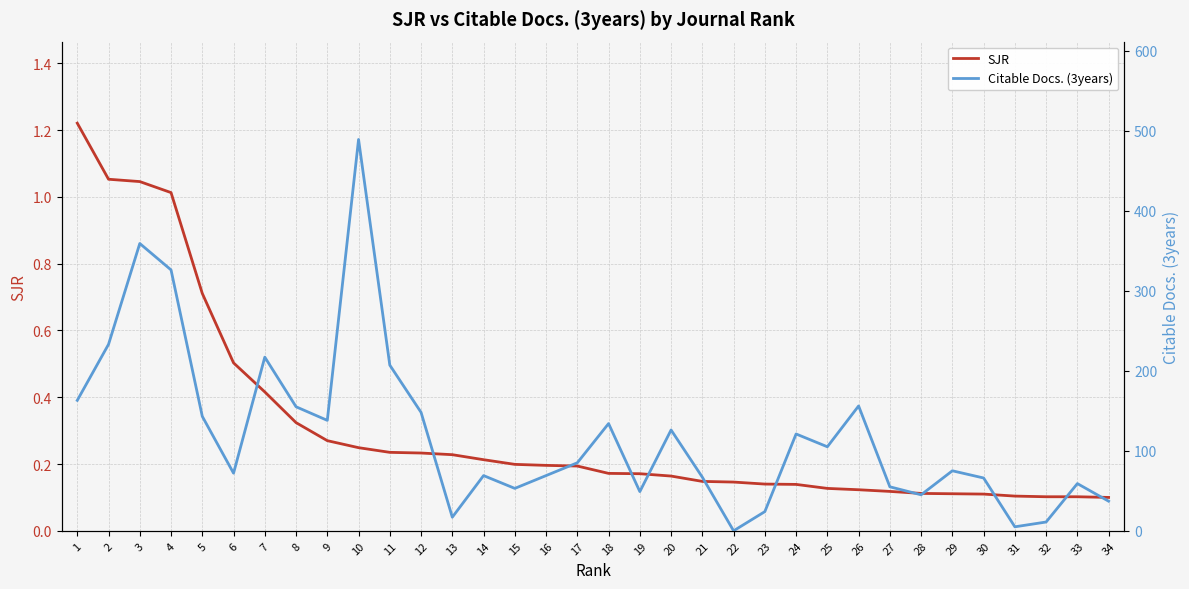

What is the total value across all series at 31?

5.1